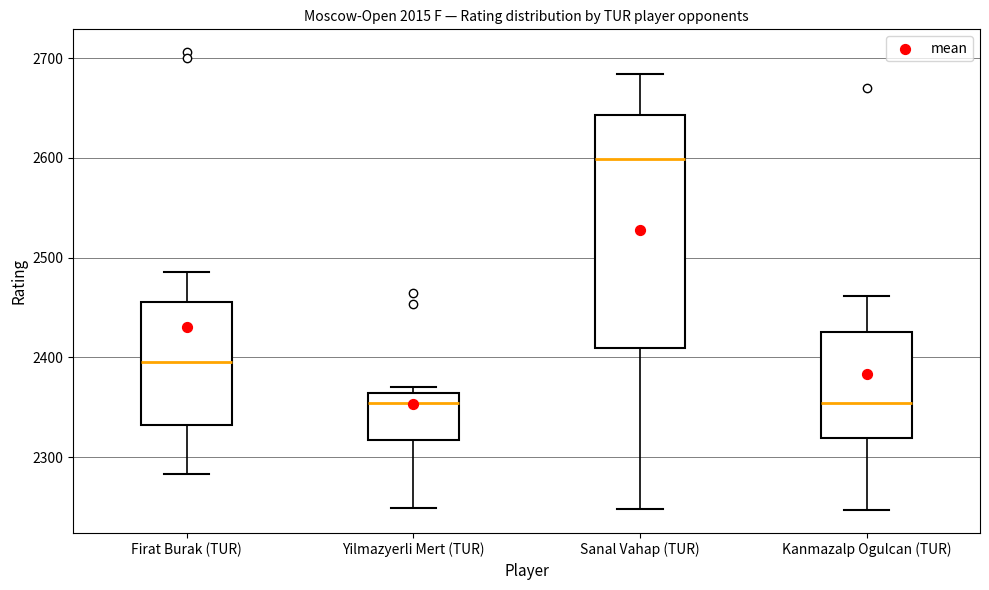

Which box has the highest median line?

Sanal Vahap (TUR)